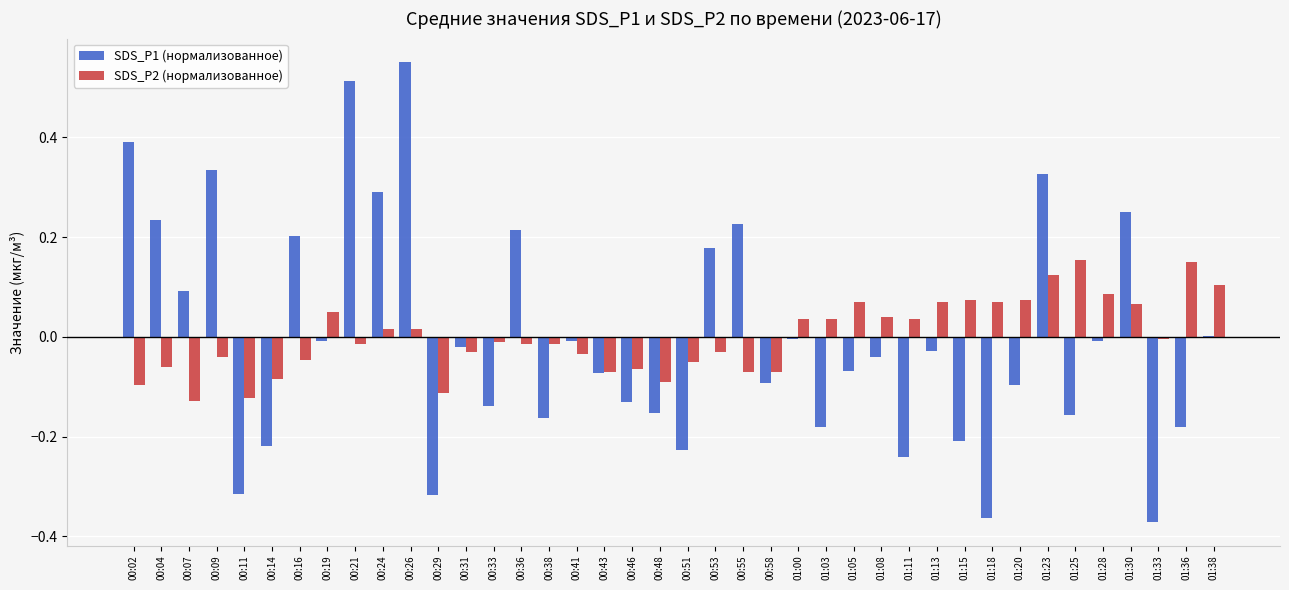

At which category is the sum across all series the highest?

00:26